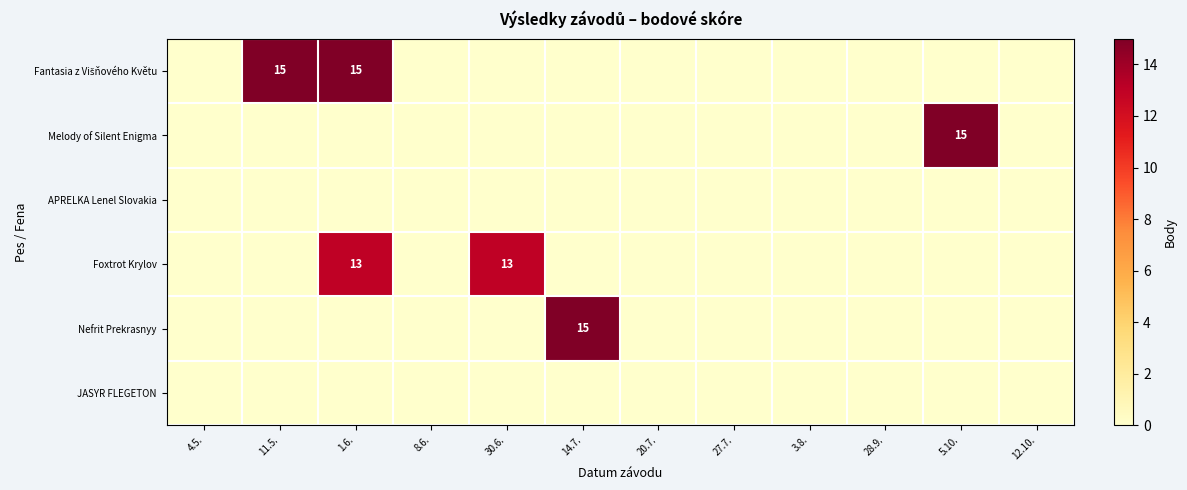

Between 30.6. and 20.7., which is larger?

30.6.